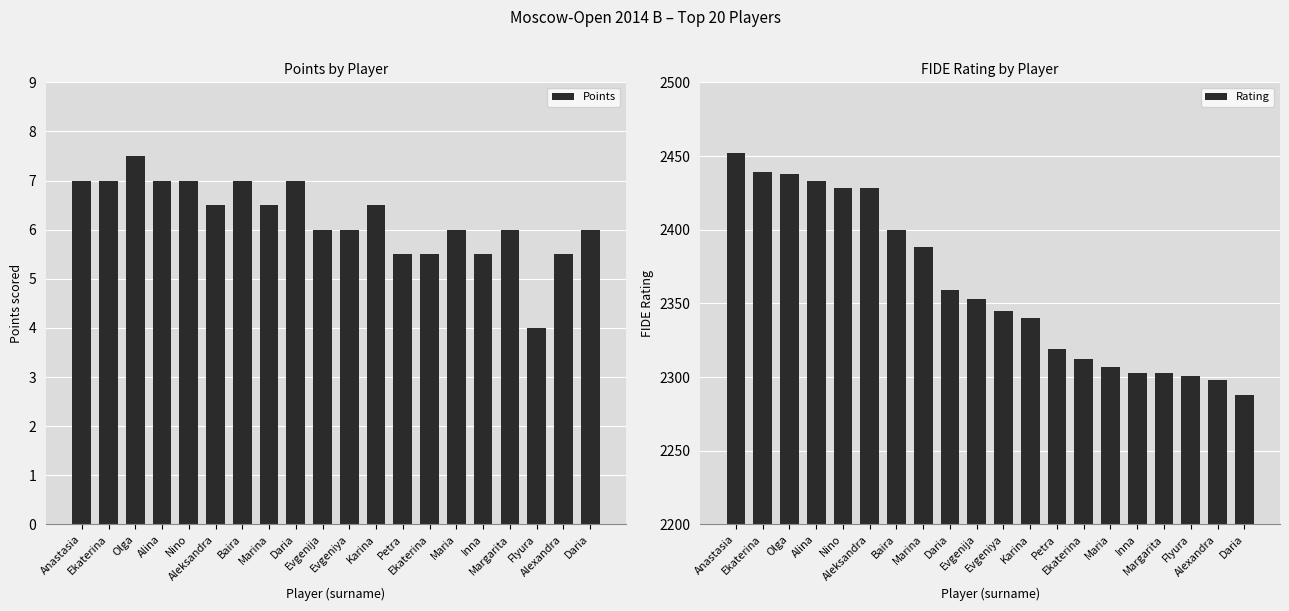

At Karina, list the series in order from smallest to largest.

Points, Rating